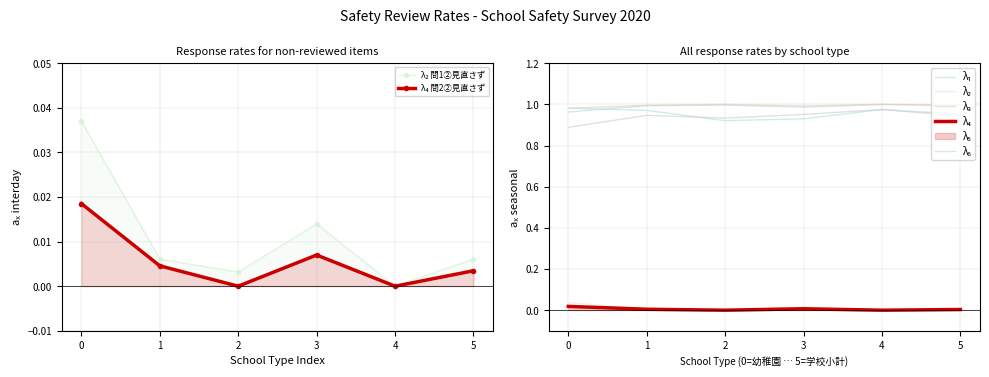

How many interior local peaks does the λ₄ 問2②見直さず series have?

1